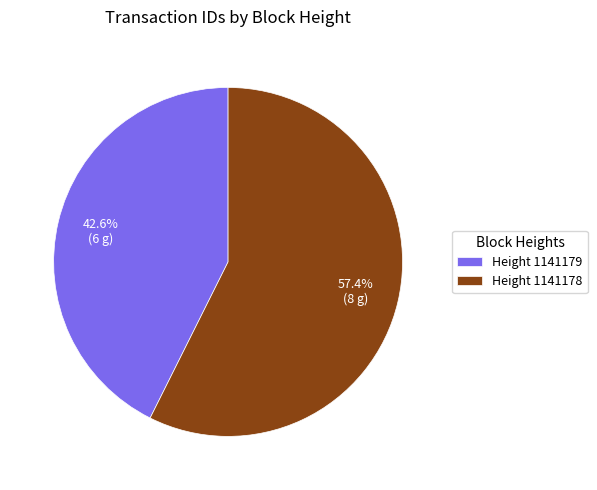

Combined, what portion of the pie is Height 1141179 and Height 1141178?

100.0%